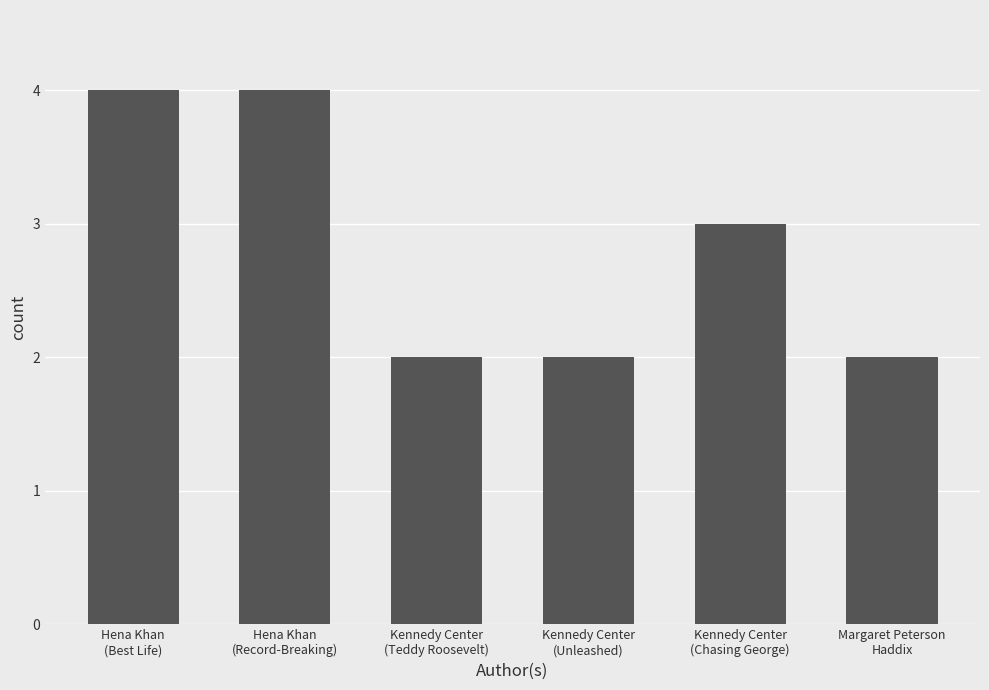

How many data points are less than 3?

3